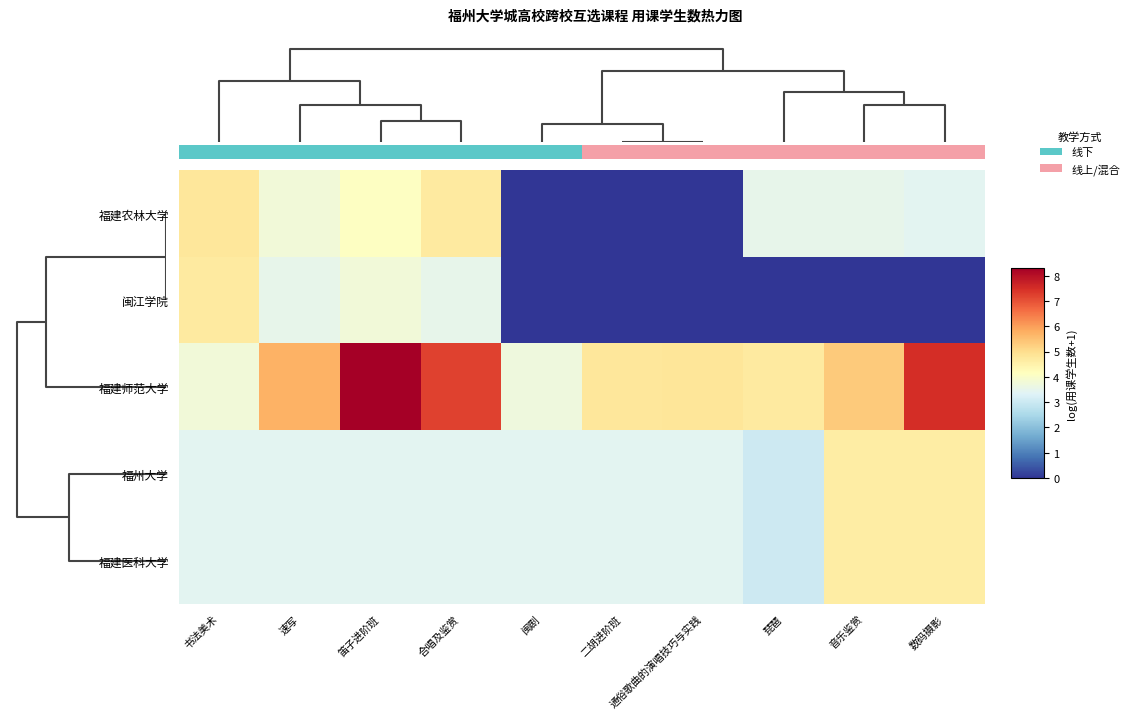

What is the difference between the second highest and minimum values in the 福建师范大学 series?

3.8